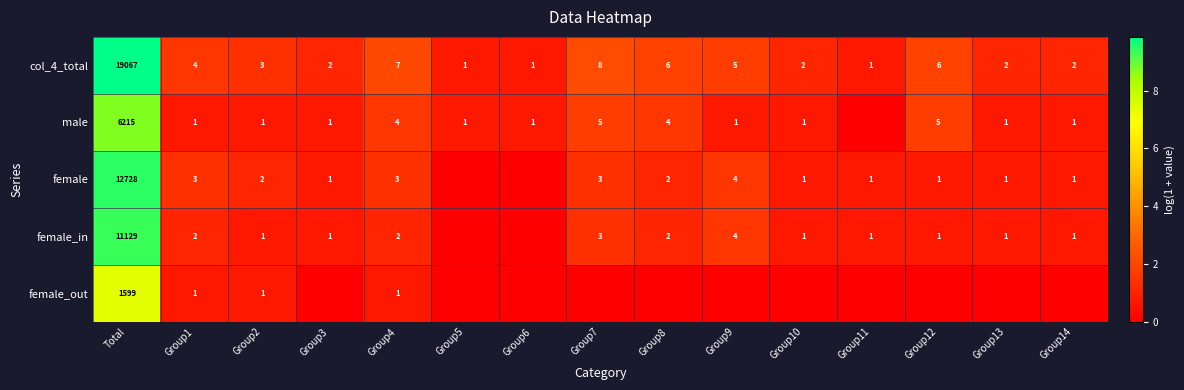

Where is col_4_total nearest to the value 9534?

Group7